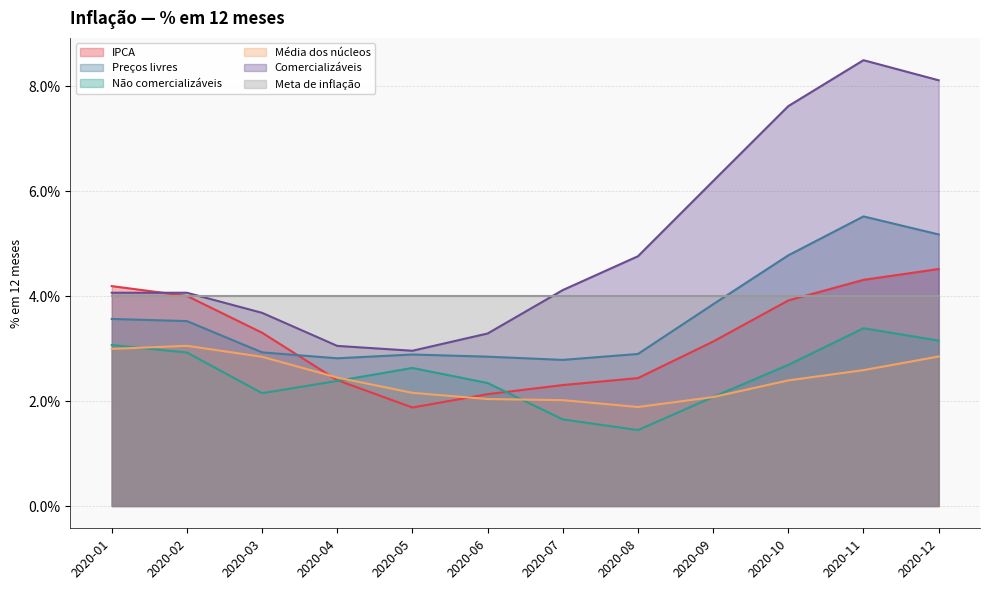

Where do Média dos núcleos and IPCA first cross each other?

2020-03 and 2020-04